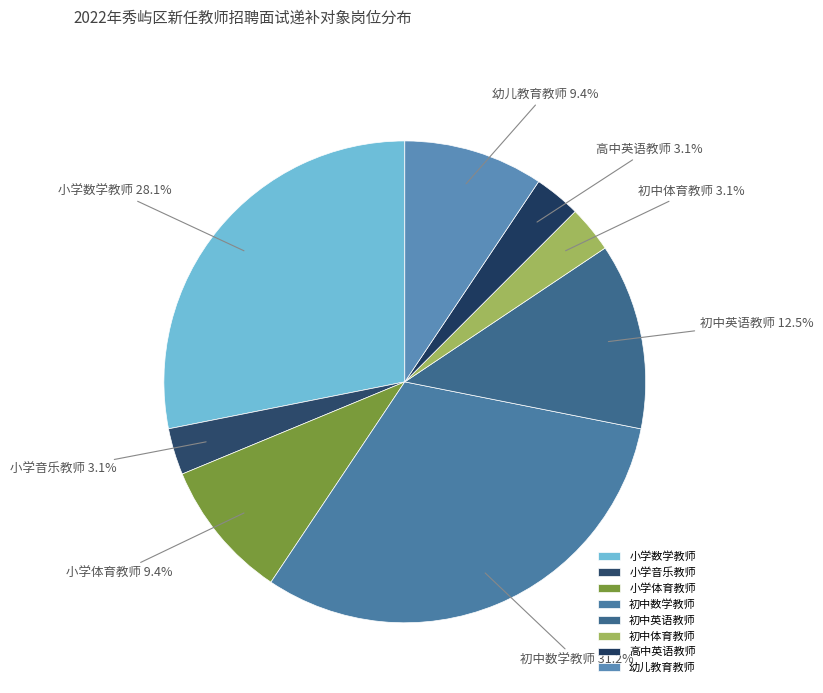

Approximately how many times larger is the value at 小学数学教师 compared to 初中数学教师?

0.9